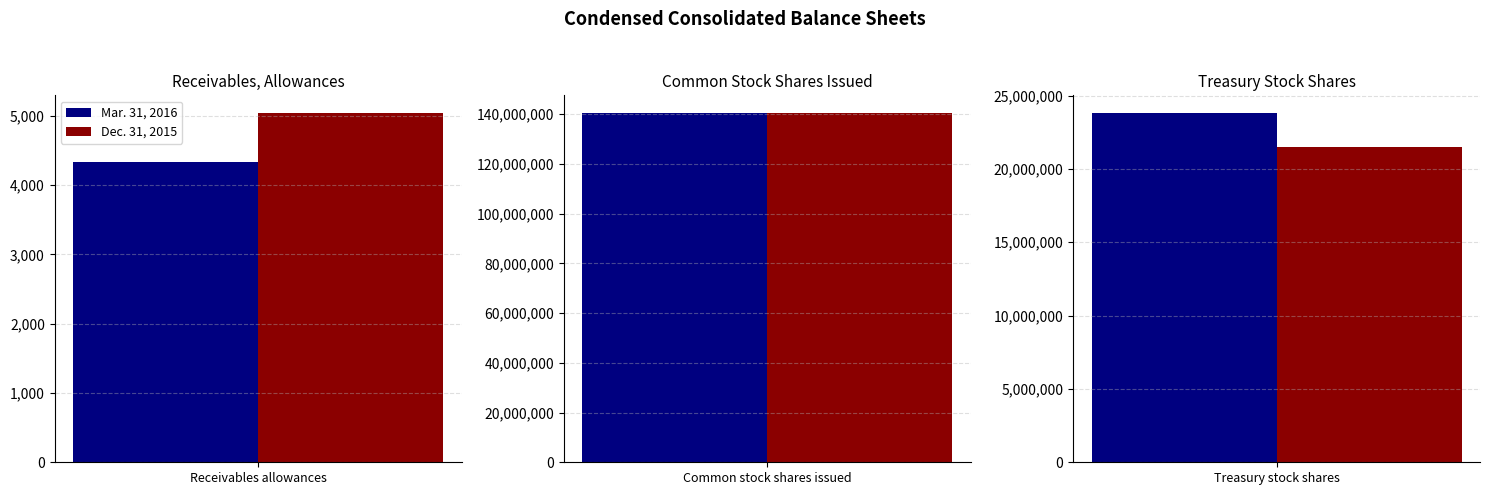

What is the lowest value of the Mar. 31, 2016 series?

4335